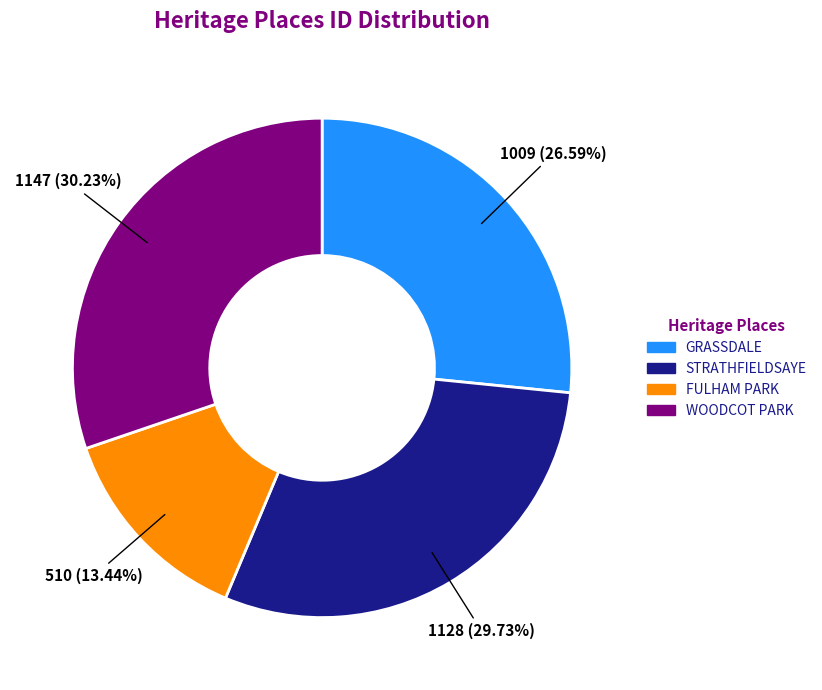

To the nearest percent, what is the combined percentage of GRASSDALE and STRATHFIELDSAYE?

56%